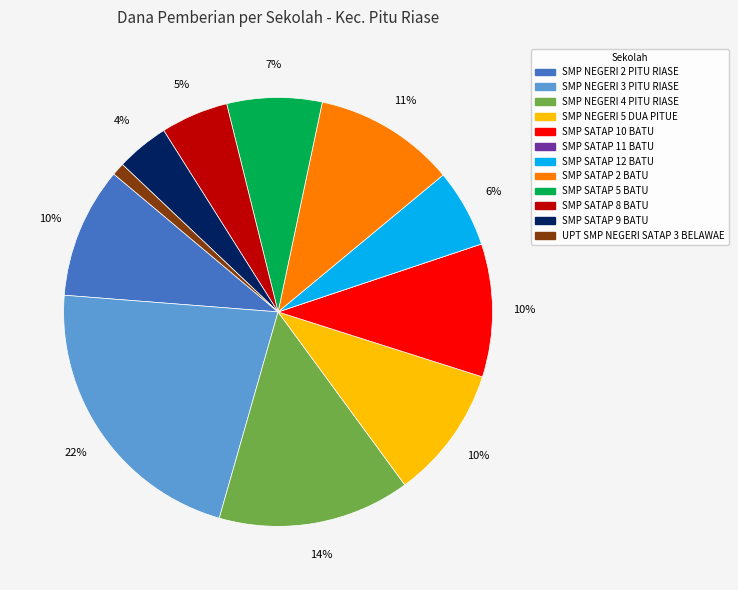

To the nearest percent, what is the difference between the largest and smallest slice percentages?

22%